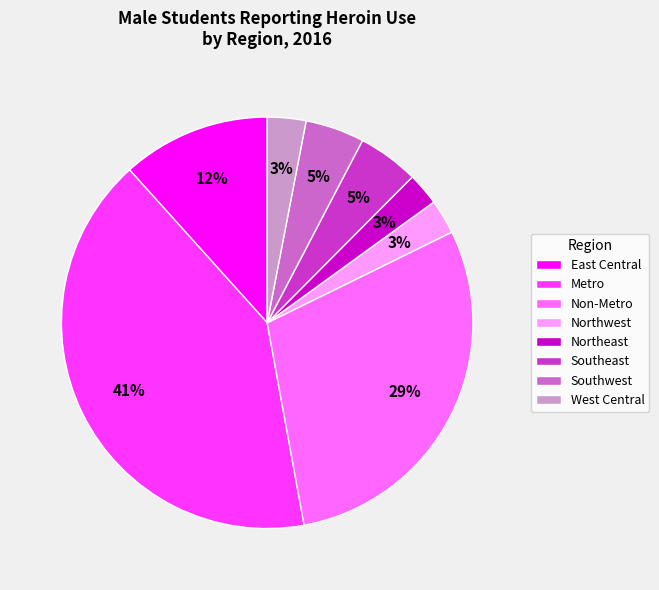

To the nearest percent, what portion does West Central represent?

3%